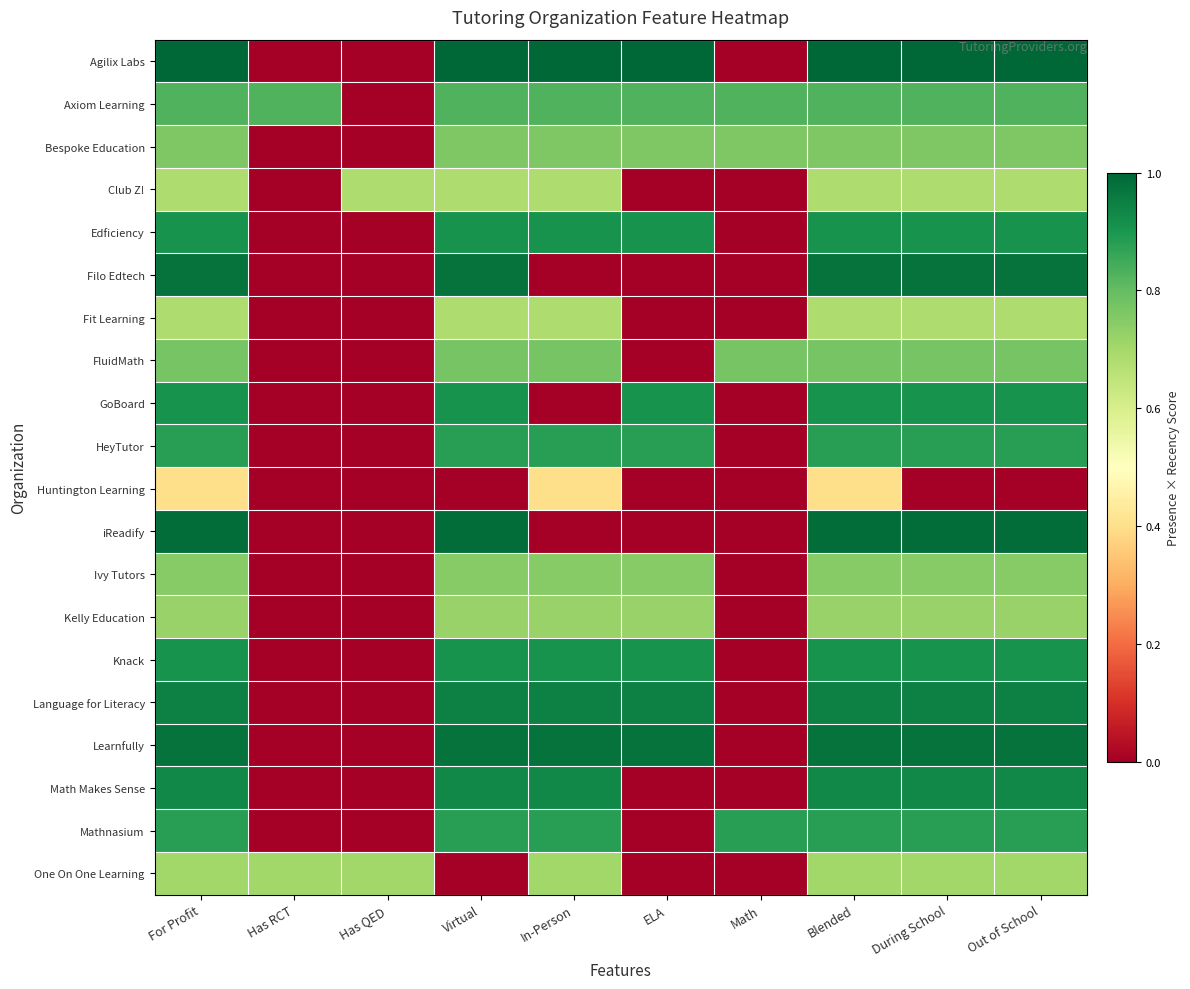

At Blended, list the series in order from smallest to largest.

Huntington Learning, Club Z!, Fit Learning, One On One Learning, Kelly Education, Ivy Tutors, Bespoke Education, FluidMath, Axiom Learning, HeyTutor, Mathnasium, Edficiency, GoBoard, Knack, Math Makes Sense, Language for Literacy, Filo Edtech, Learnfully, iReadify, Agilix Labs